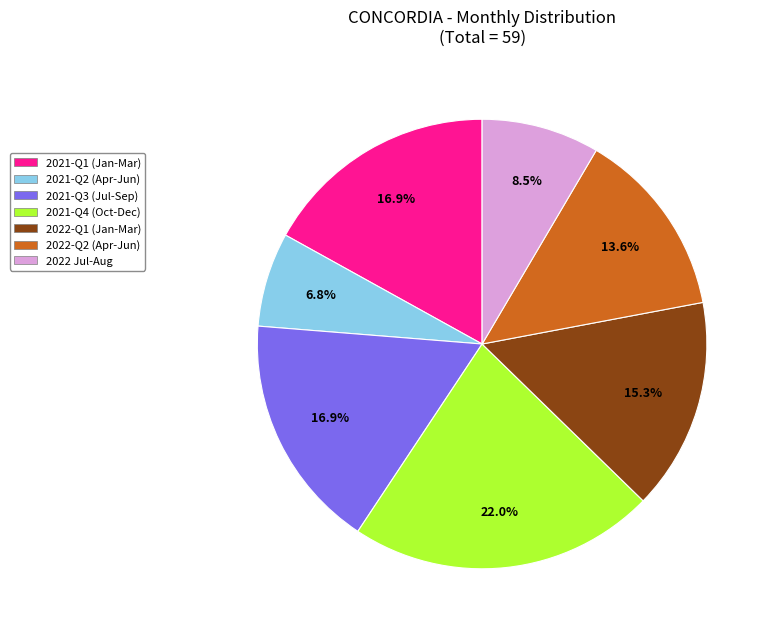

Is 2022 Jul-Aug the majority of the pie?

No